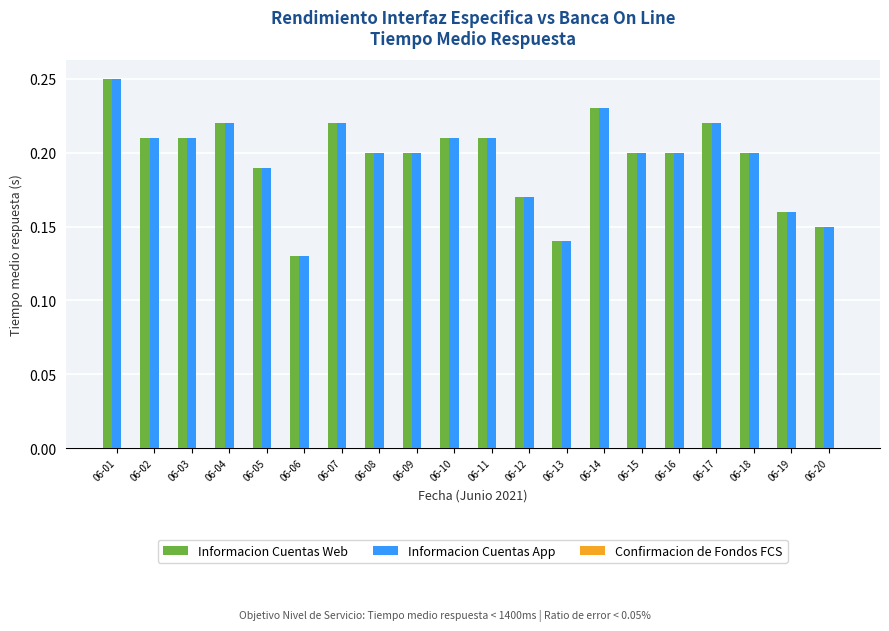

What is the sum of all Informacion Cuentas Web values?

3.9